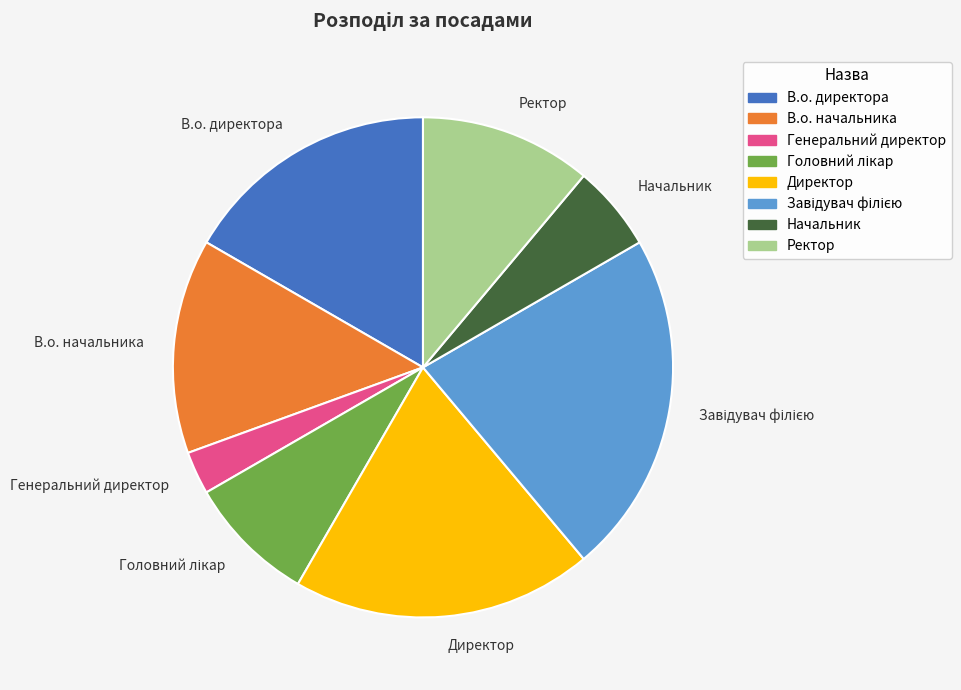

Is Ректор the majority of the pie?

No